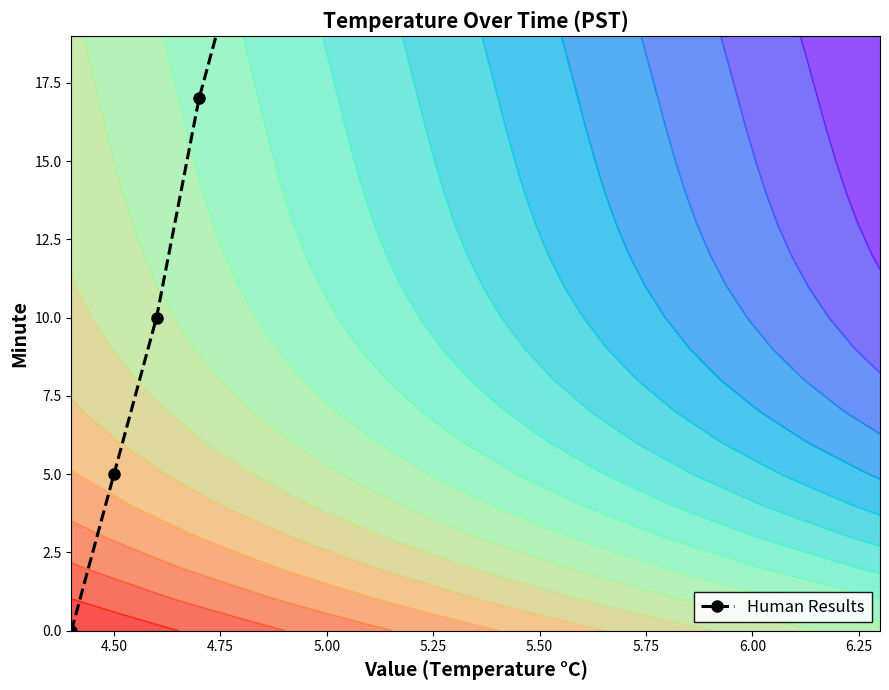

What is the value of the 5th point from the left?

22